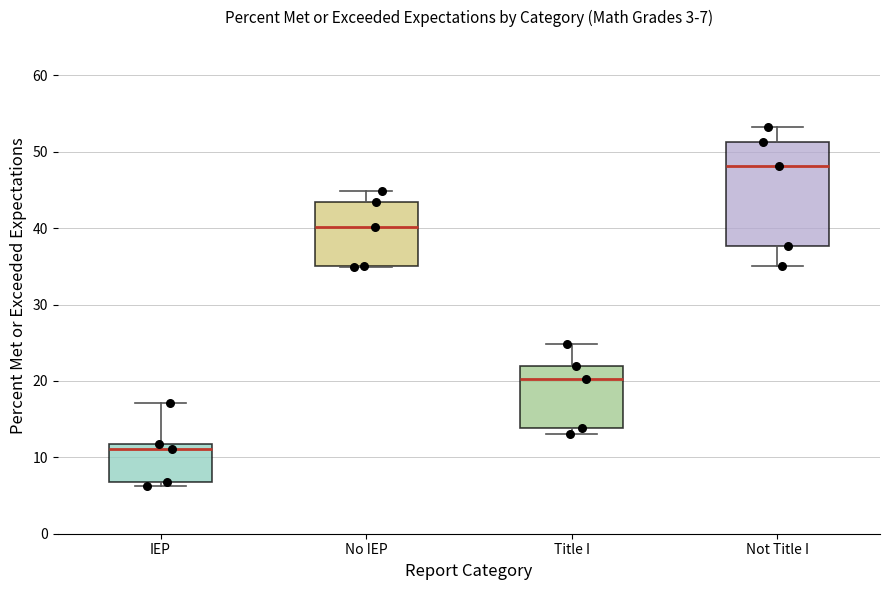

Which box has the lowest median line?

IEP